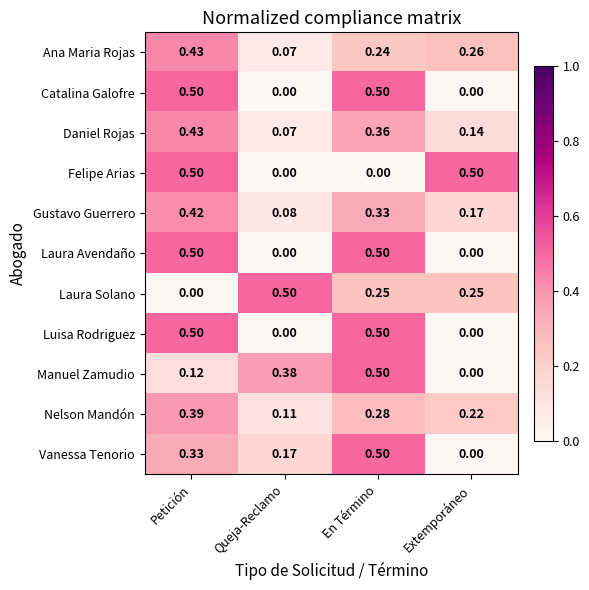

Is the value of Catalina Galofre at Petición greater than the value of Laura Solano at Extemporáneo?

Yes